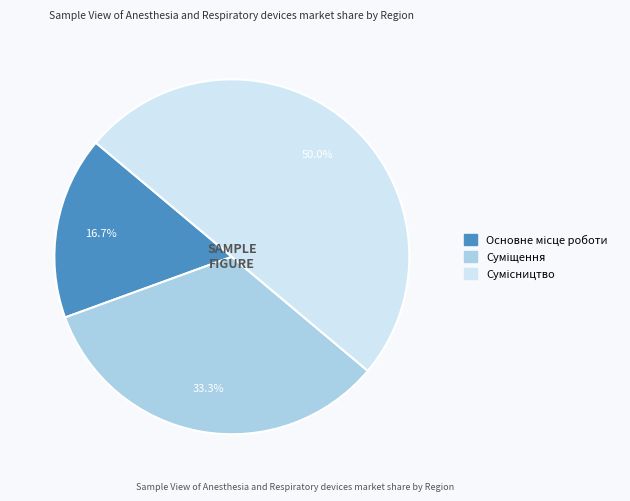

Does Основне місце роботи account for over 50% of the chart?

No